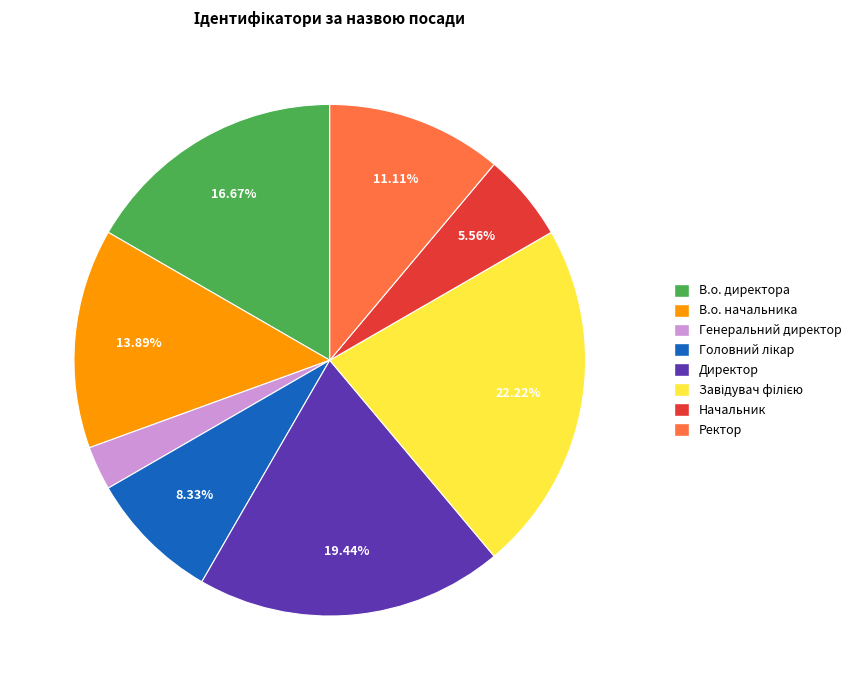

Is there a majority slice in this chart?

No